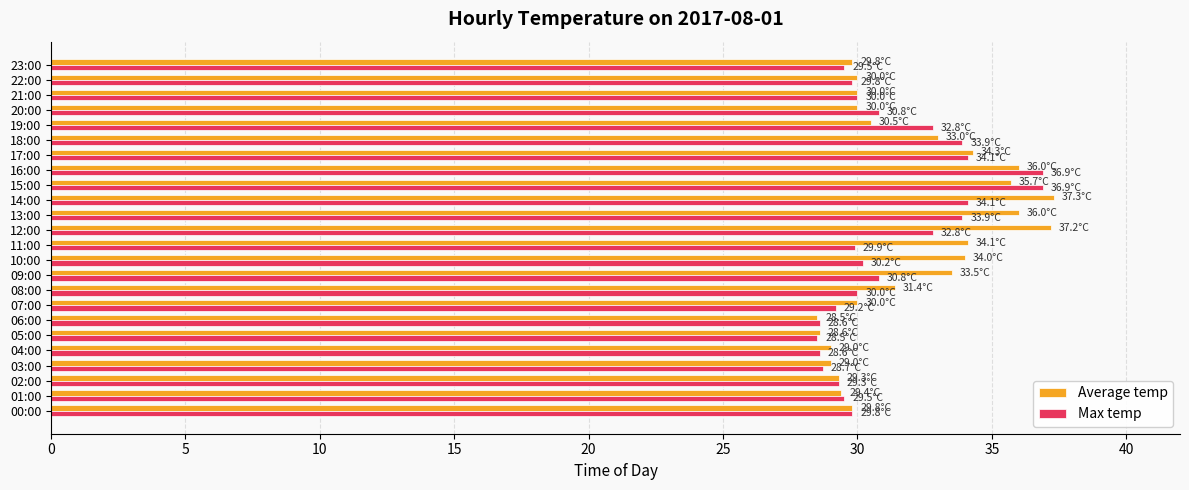

At which label is Average temp closest to 32?

08:00